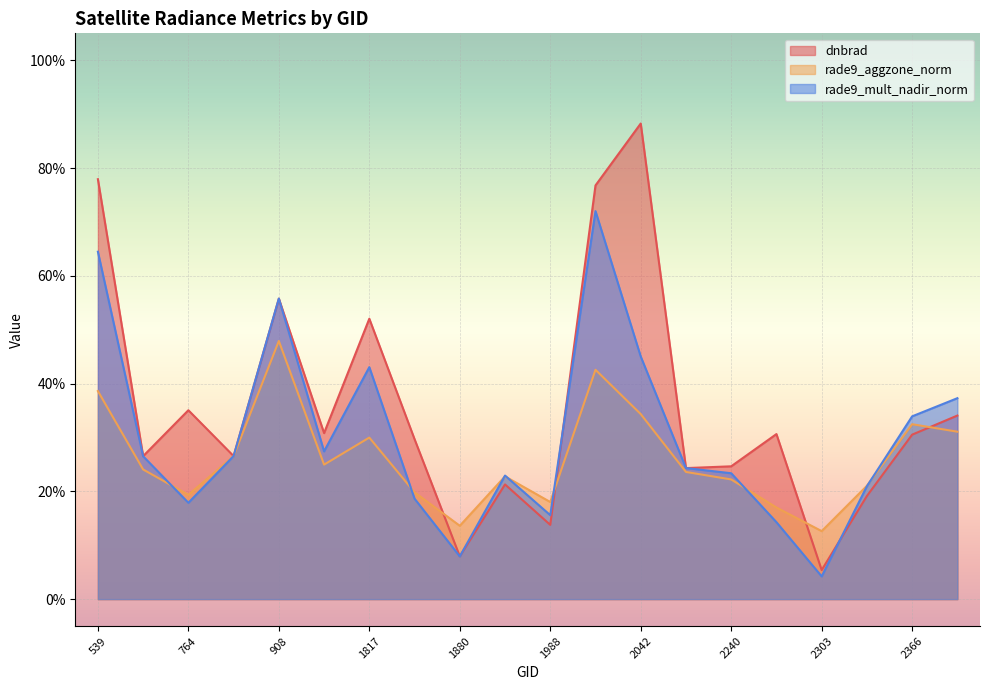

What is the difference between the maximum and minimum values in the rade9_mult_nadir_norm series?

0.7